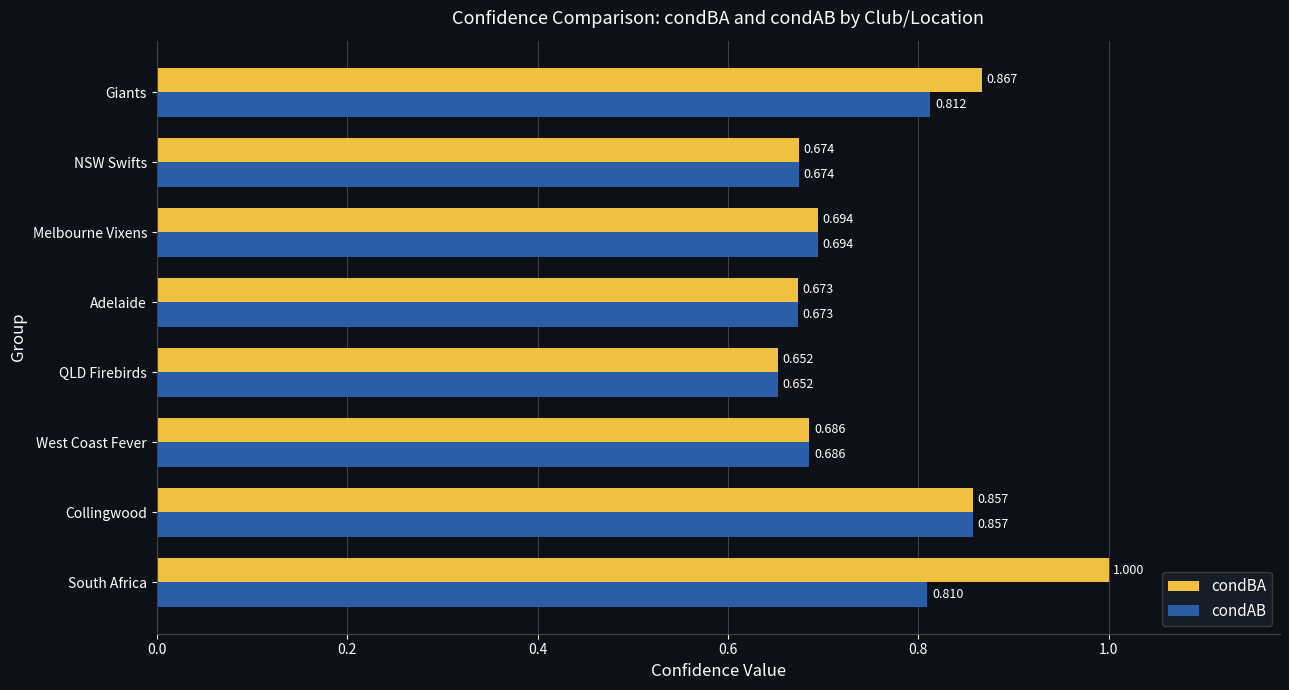

At which label is condAB closest to 0?

QLD Firebirds